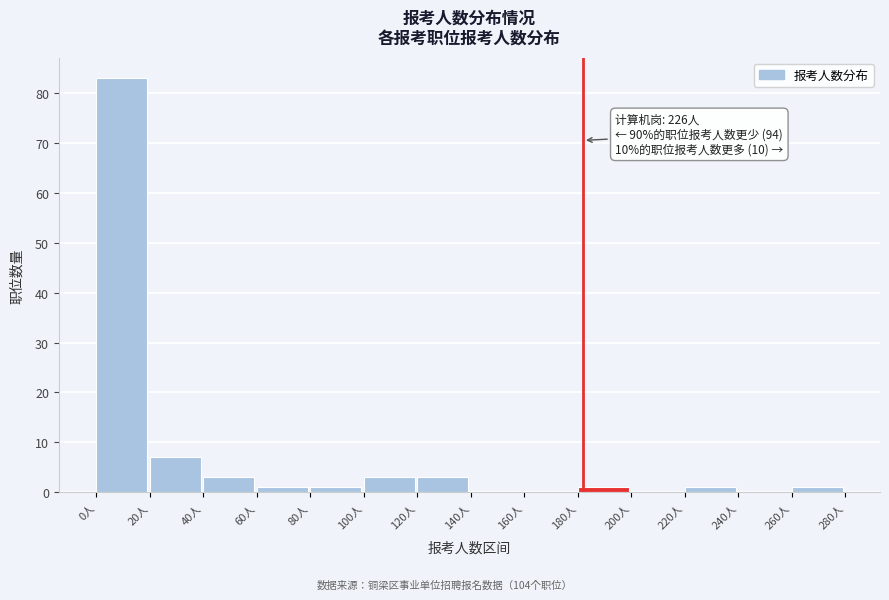

Over which range of the x-axis is the bar tallest?

0 to 20